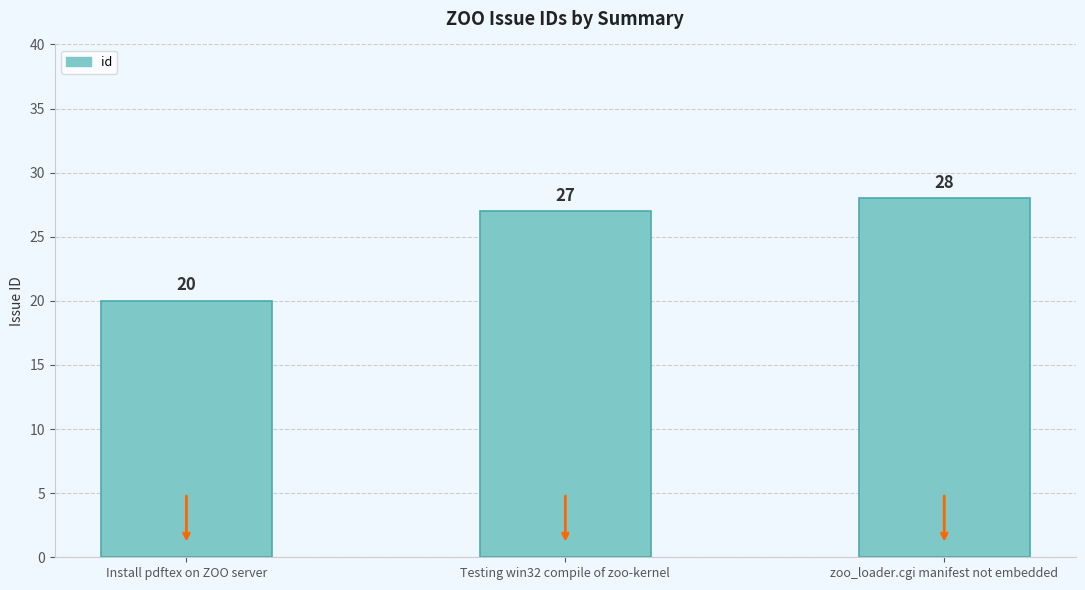

What is the label of the 3rd bar from the right?

Install pdftex on ZOO server